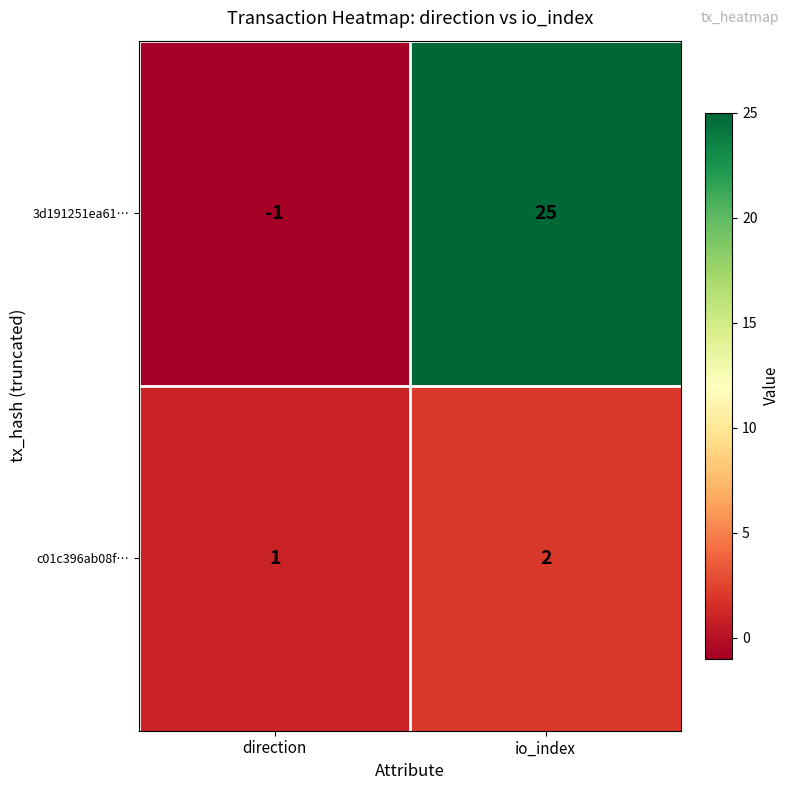

Which category has the highest value across all series?

io_index